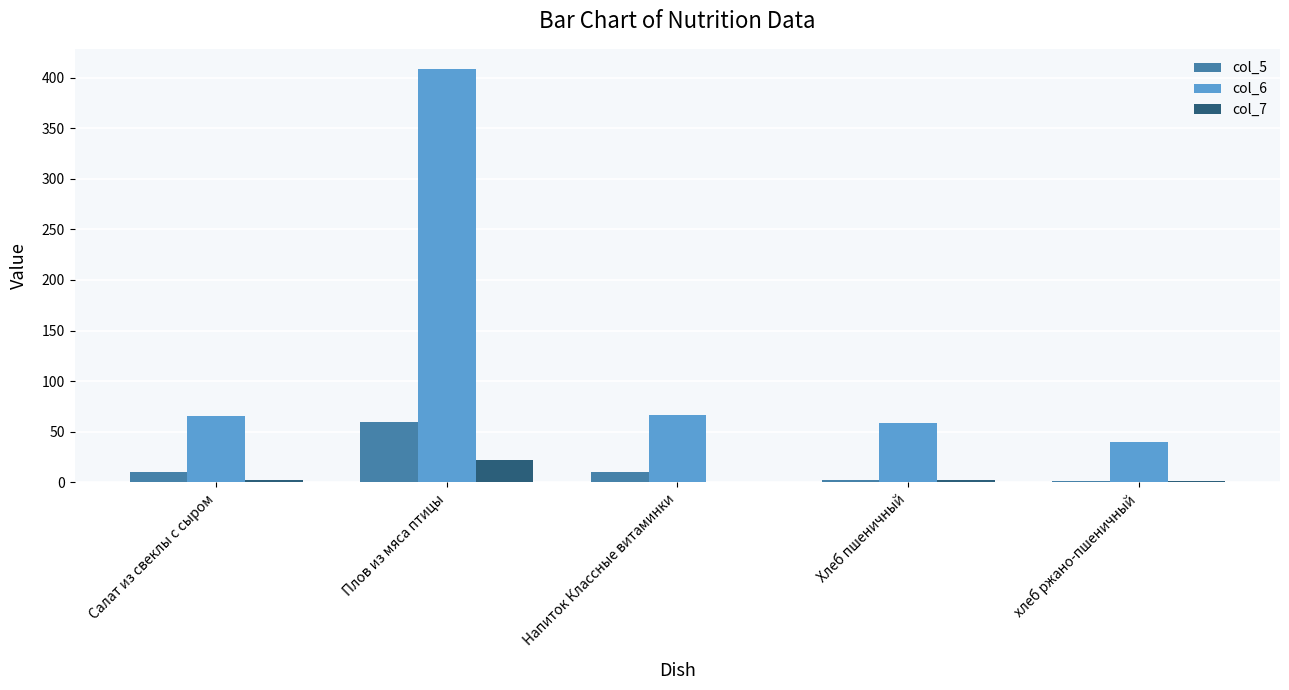

The value of col_6 at Плов из мяса птицы is 408.0. True or false?

True